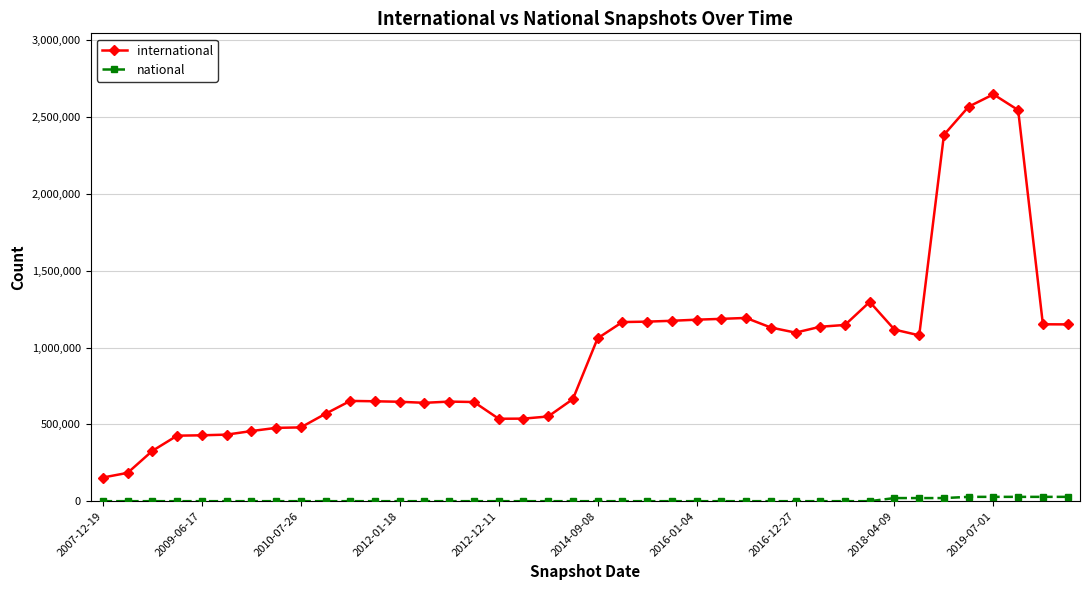

What is the greatest value displayed?

2648499